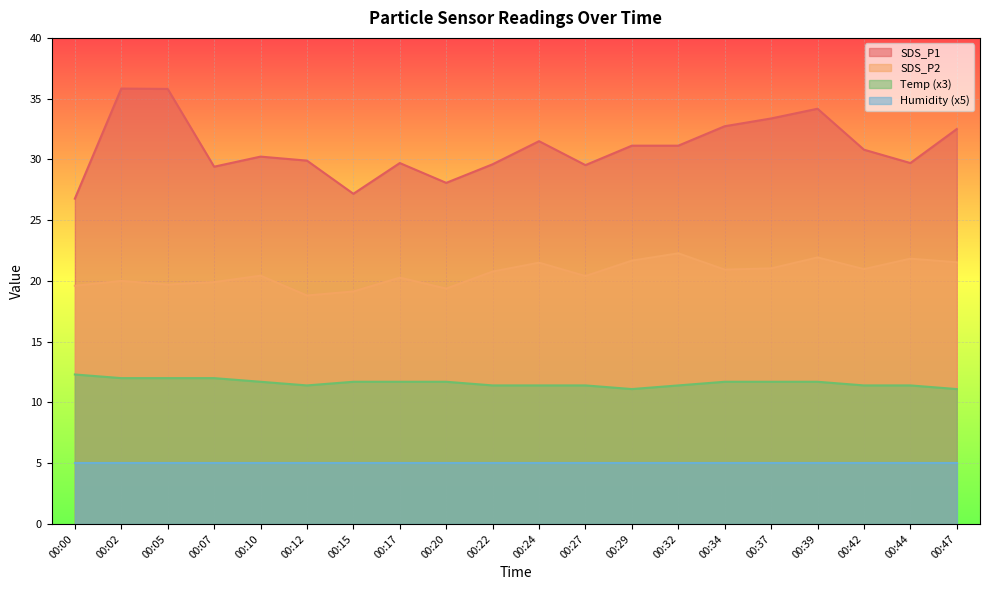

What is the difference between the second highest and minimum values in the SDS_P2 series?

3.1